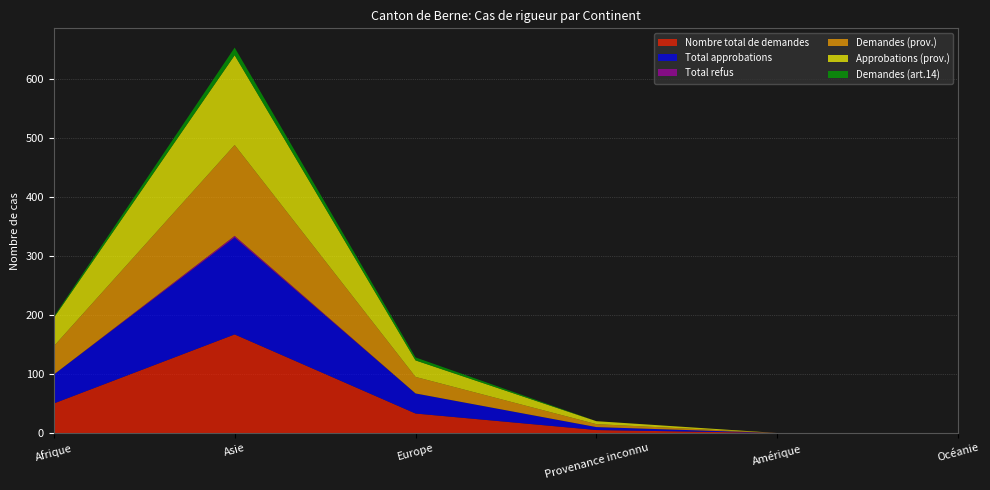

Reading left to right, what are all the values shown in this chart?

Nombre total de demandes: Afrique=50	Asie=167	Europe=33	Provenance inconnu=5	Amérique=0	Océanie=0
Total approbations: Afrique=49	Asie=164	Europe=34	Provenance inconnu=5	Amérique=0	Océanie=0
Total refus: Afrique=0	Asie=3	Europe=0	Provenance inconnu=0	Amérique=0	Océanie=0
Demandes (prov.): Afrique=48	Asie=154	Europe=28	Provenance inconnu=5	Amérique=0	Océanie=0
Approbations (prov.): Afrique=48	Asie=152	Europe=28	Provenance inconnu=5	Amérique=0	Océanie=0
Demandes (art.14): Afrique=2	Asie=13	Europe=5	Provenance inconnu=0	Amérique=0	Océanie=0